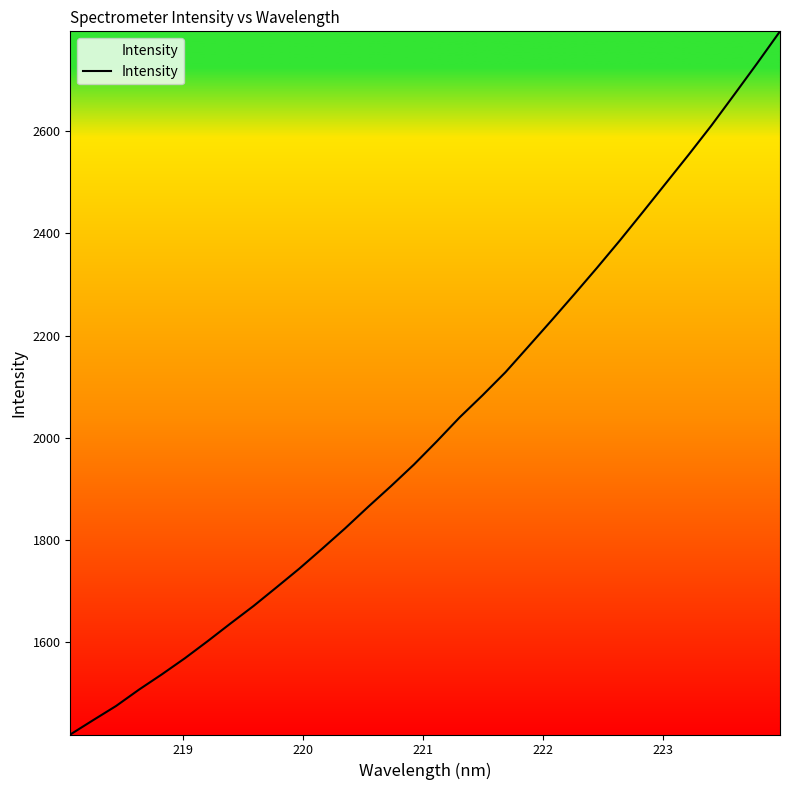

What is the difference between the maximum and minimum values?

1377.2